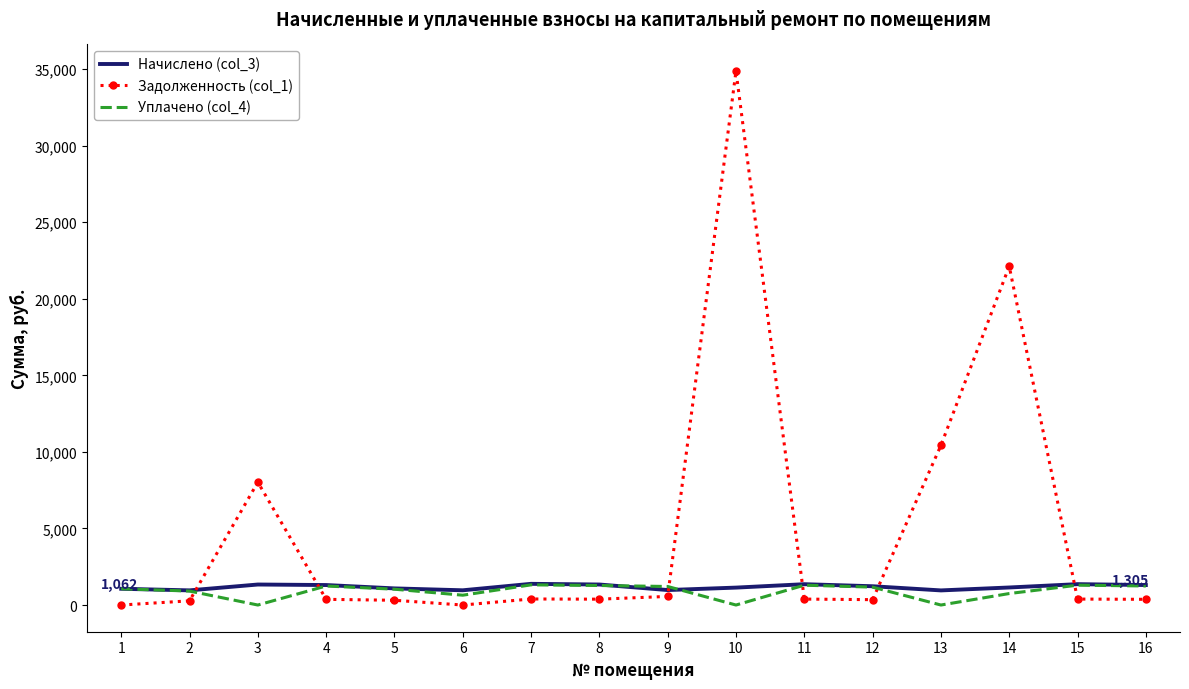

What value does the Начислено (col_3) series have at 8?

1339.4